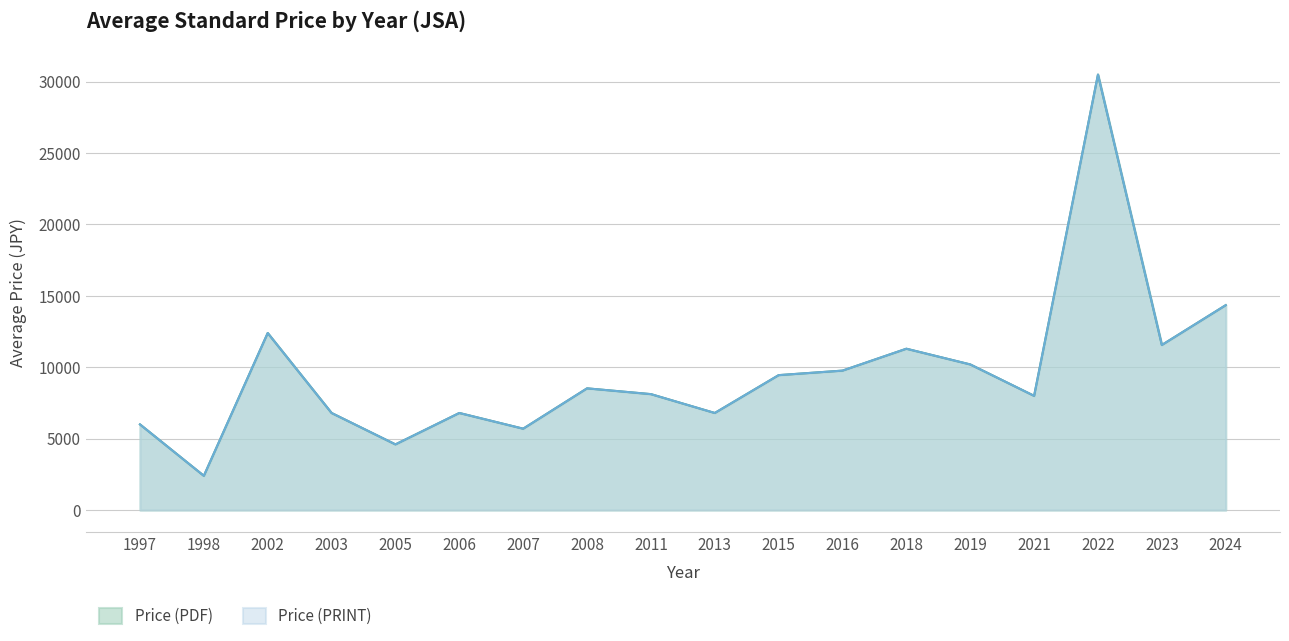

Rank the series at 2011 from lowest to highest value.

Price (PDF), Price (PRINT)